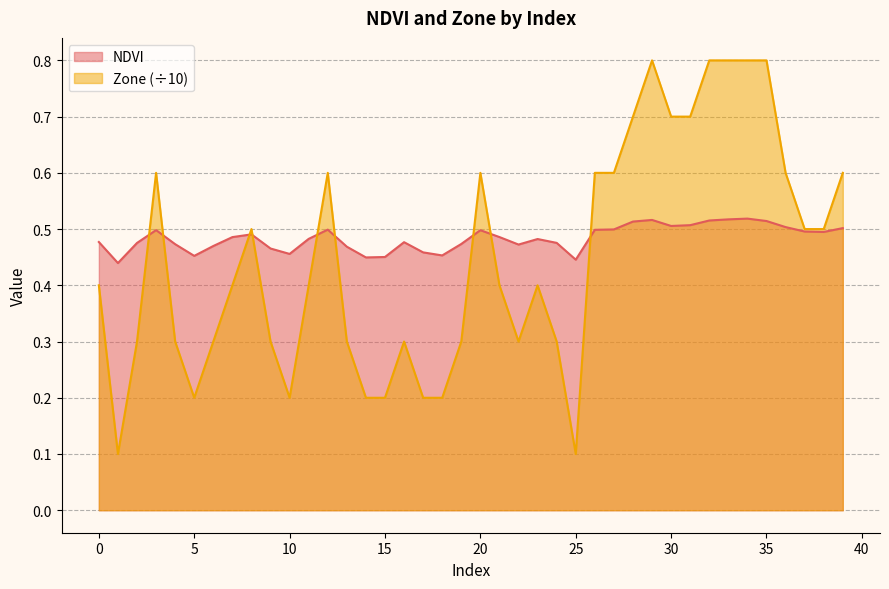

What is the sum of the NDVI values at 29 and 24?

1.0